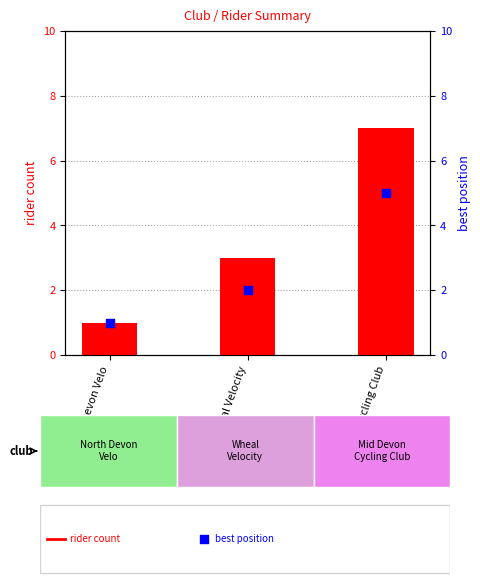

Which series has the largest total across all categories?

rider count